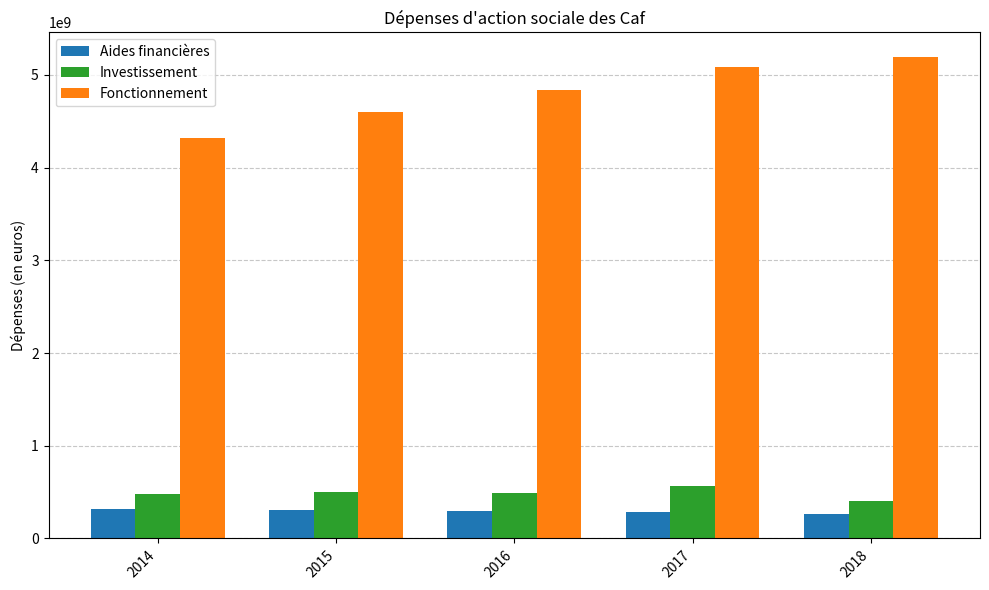

Which series has the largest total across all categories?

Fonctionnement